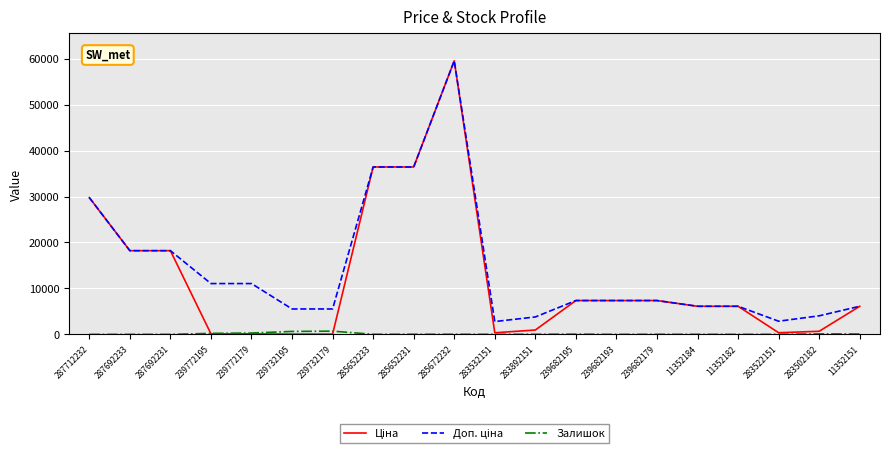

At which category does the chart reach its peak across all series?

285672232